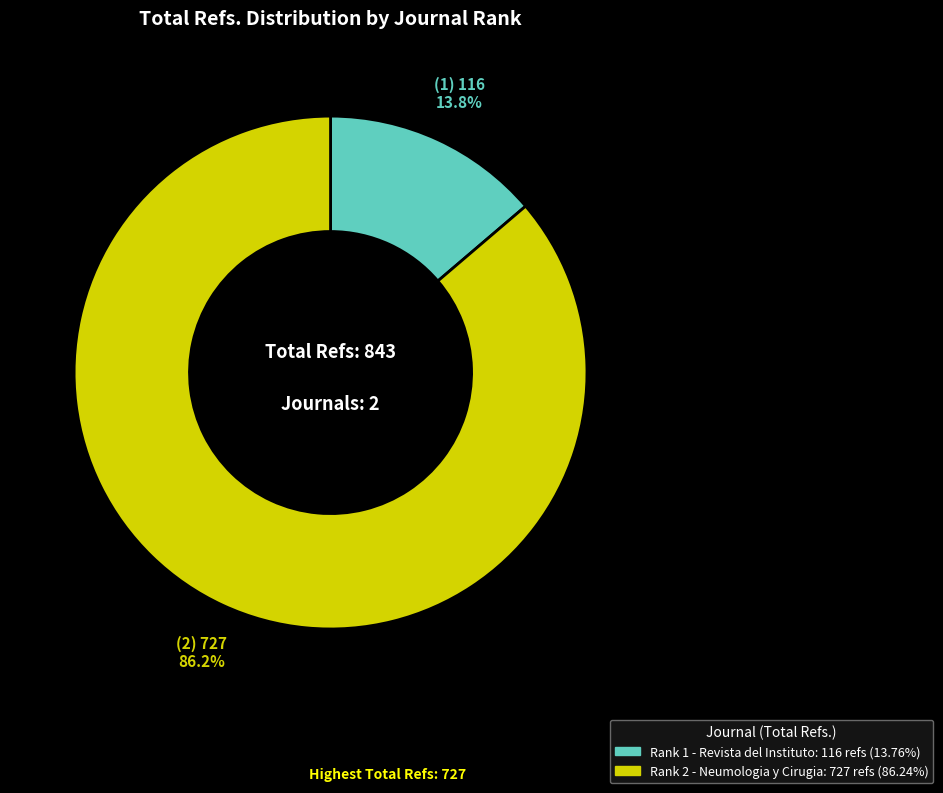

Is there any slice that represents more than half of the pie?

Yes